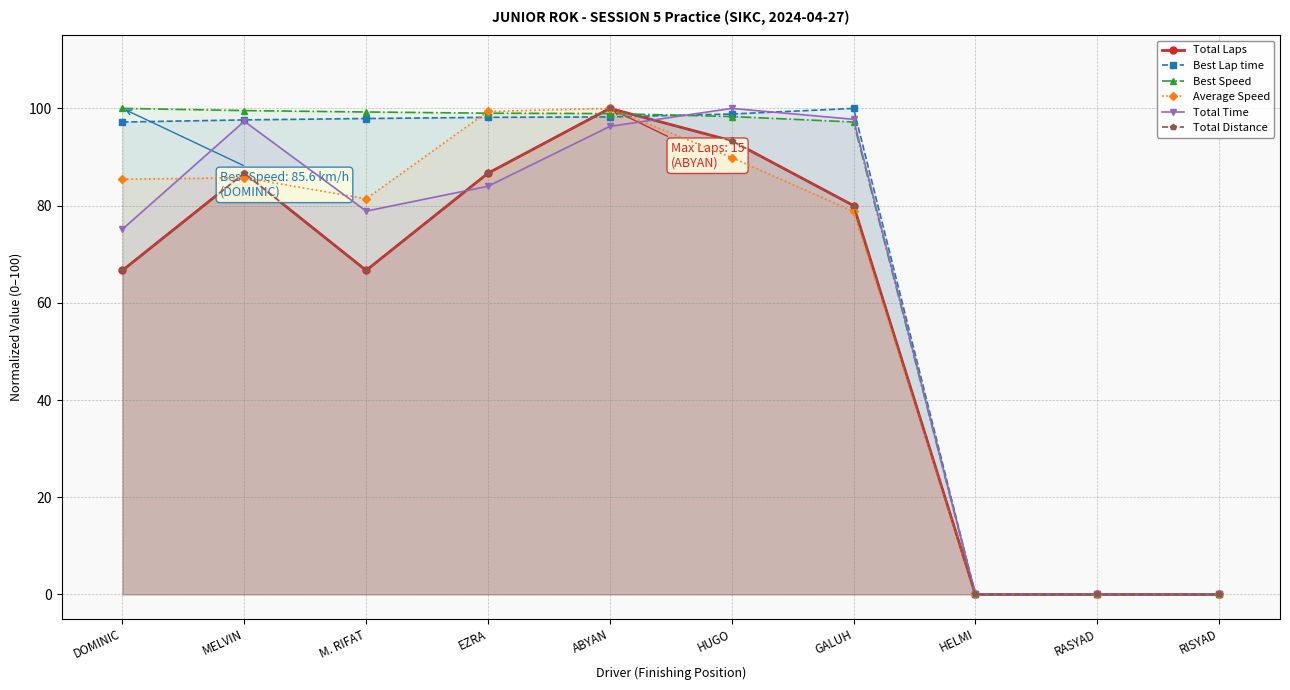

Where does the Total Distance series first go above 80?

MELVIN